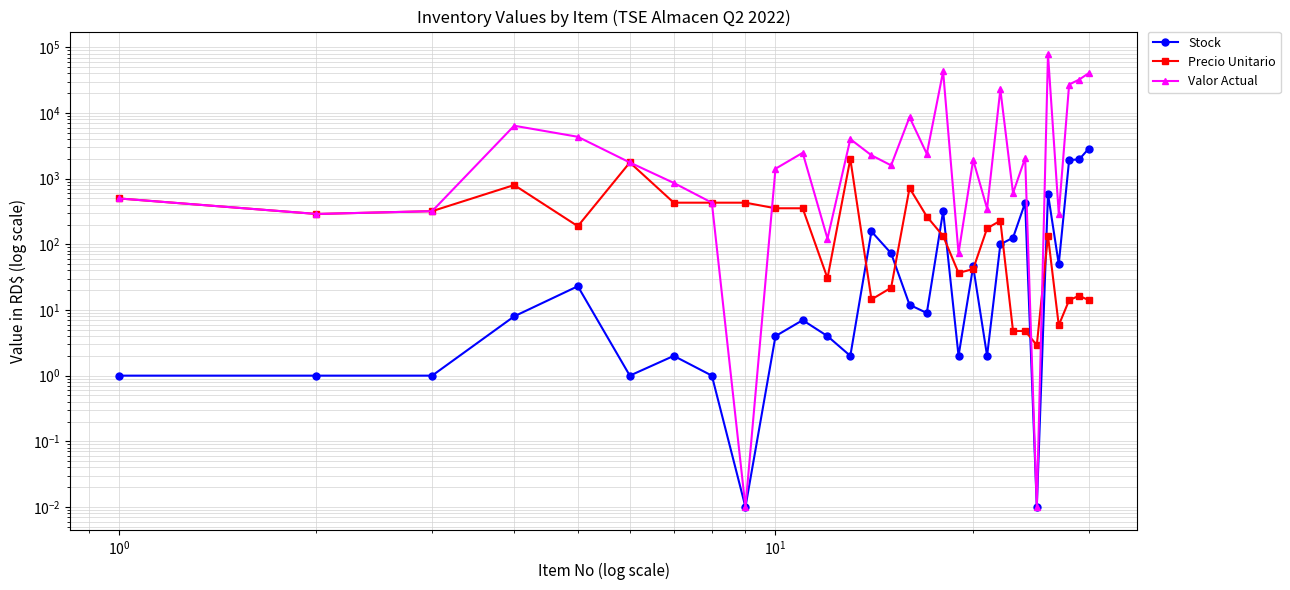

Which series has the largest range (max minus min)?

Valor Actual